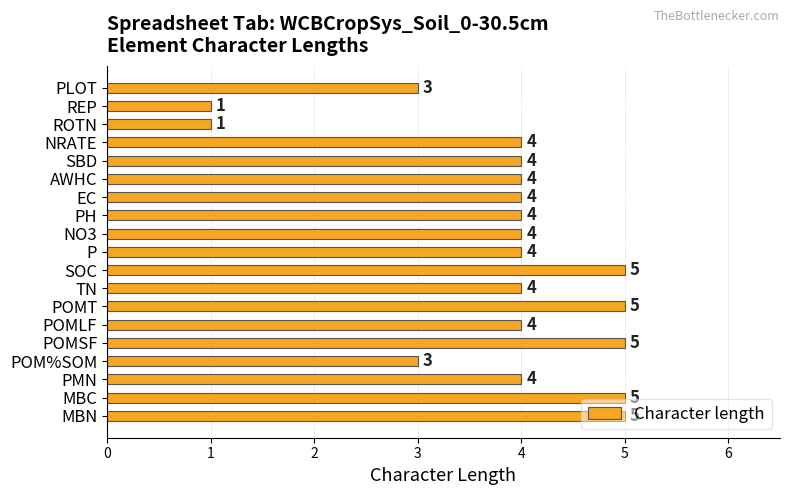

Is it true that the value at NO3 is 4?

True